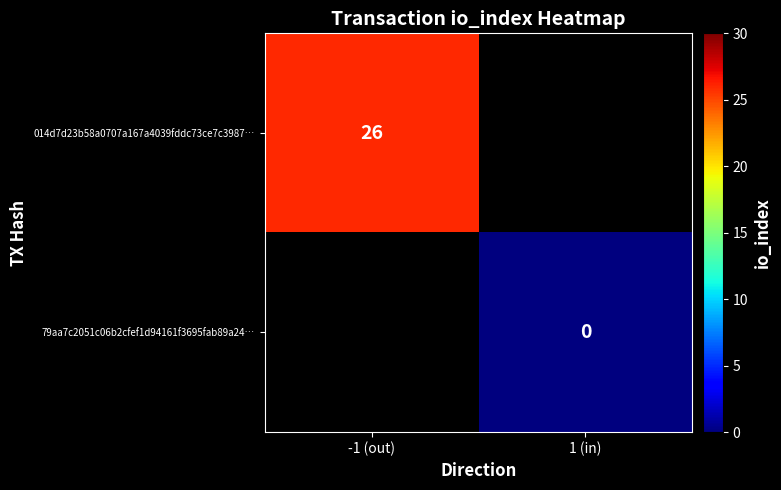

The value of 014d7d23b58a0707a167a4039fddc73ce7c3987… at -1 (out) is 46. True or false?

False